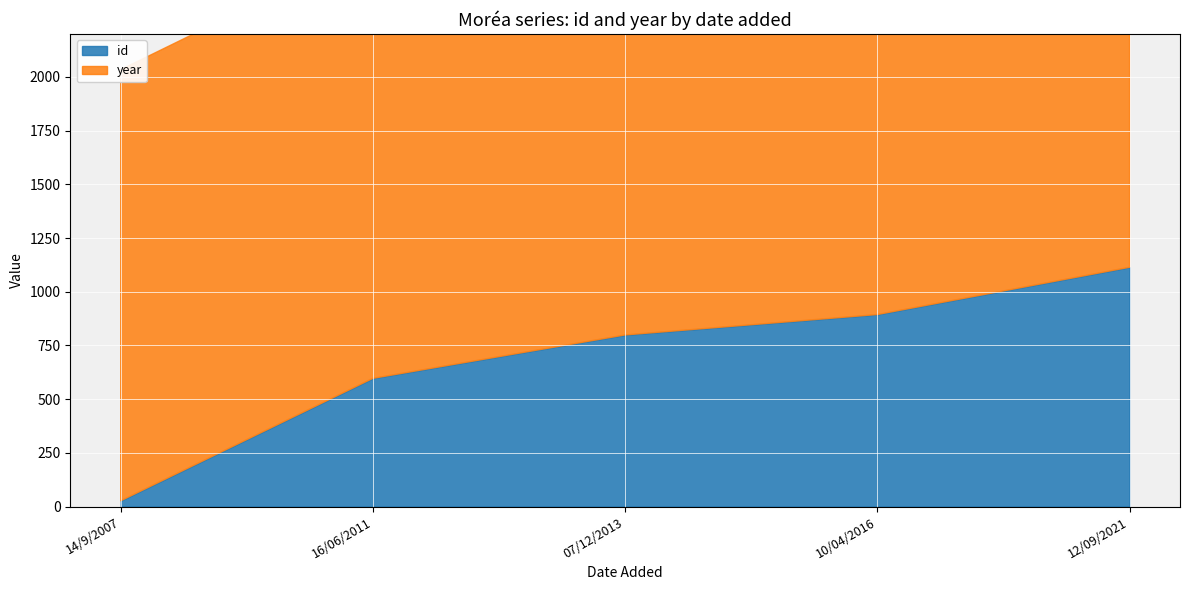

What is the difference between the maximum and minimum values in the id series?

1087